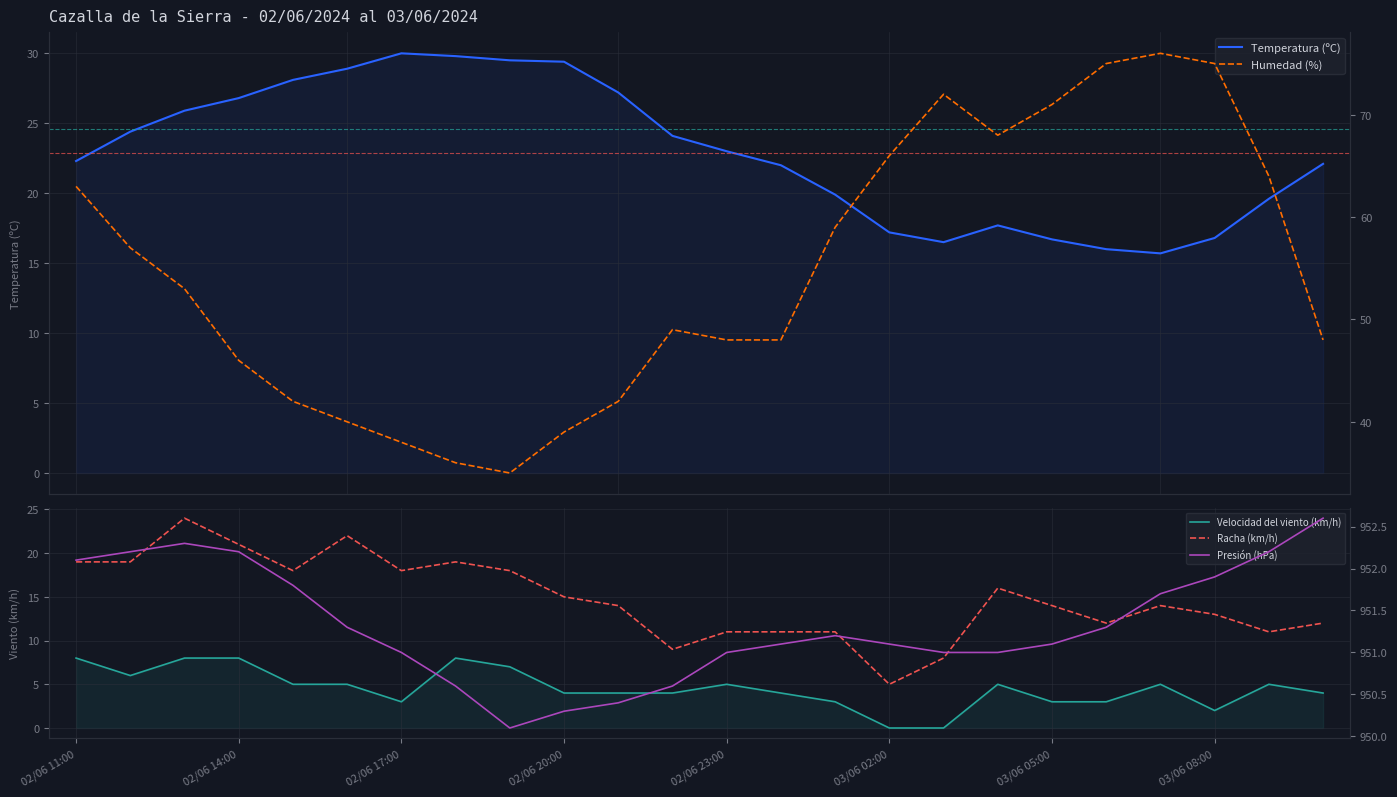

How many values in the Racha (km/h) series exceed 14?

11